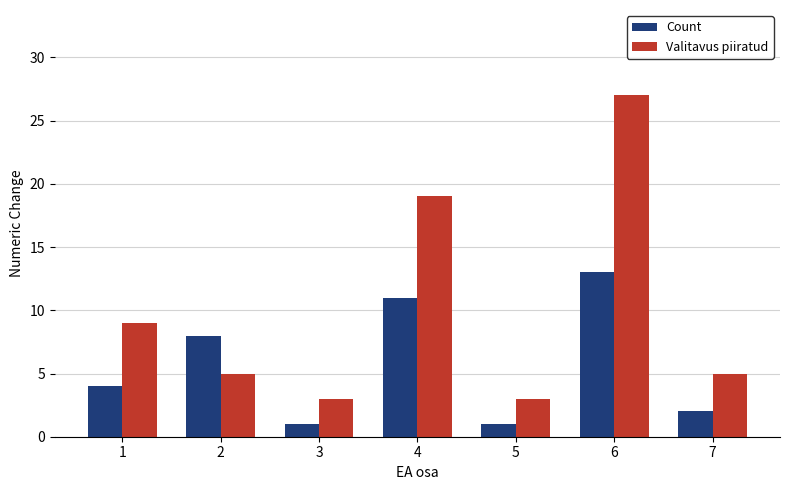

What is the difference between the maximum and minimum values in the Count series?

12